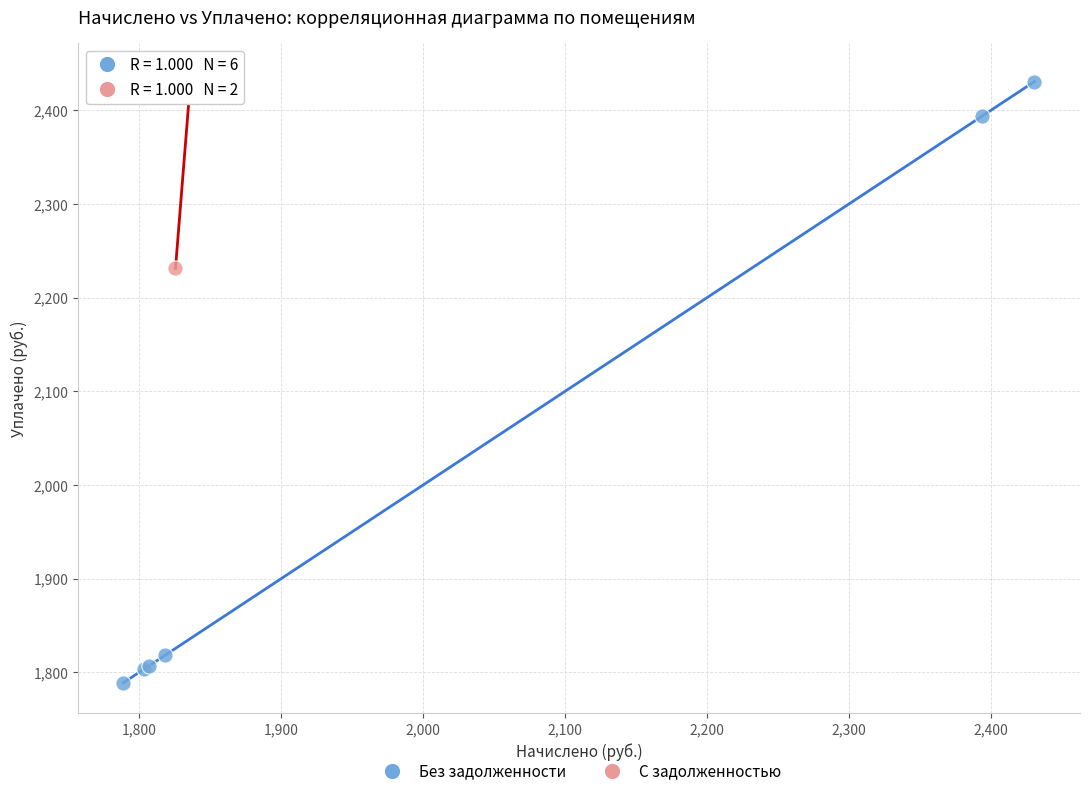

Which series has the largest Y range (max minus min)?

Без задолженности